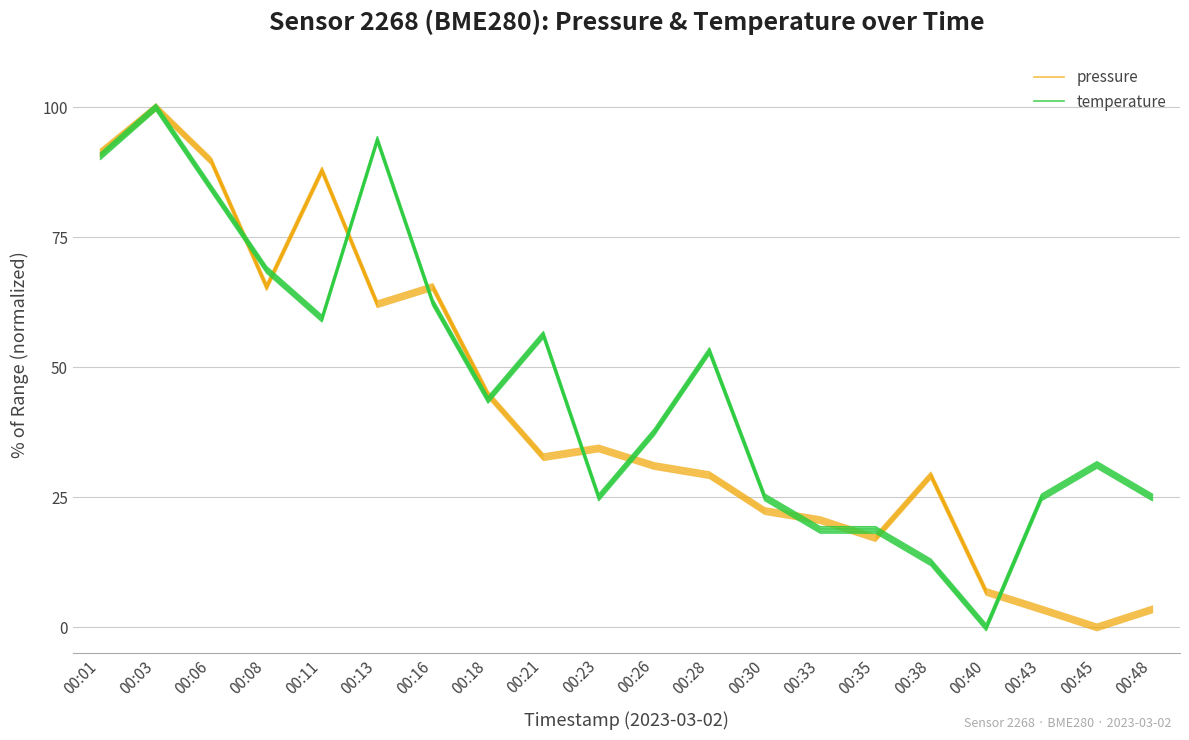

At how many categories does at least one series exceed 29?

14